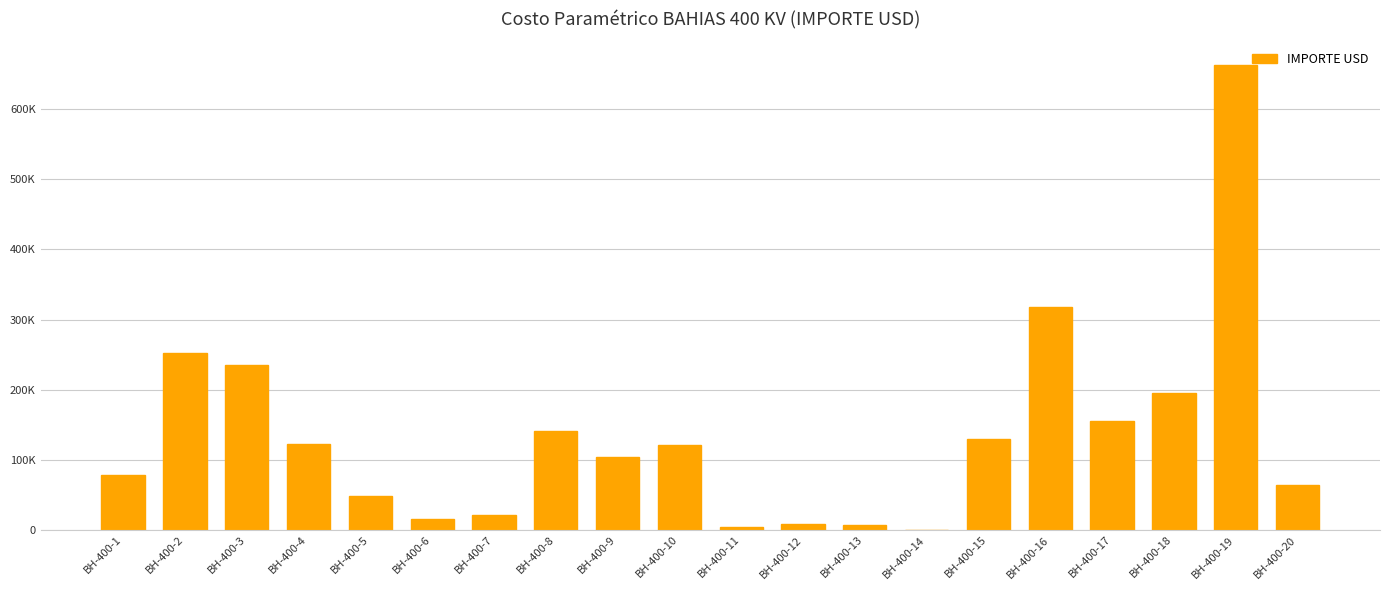

Reading left to right, what are all the values shown in this chart?

BH-400-1=78738.2	BH-400-2=252866.5	BH-400-3=235633.7	BH-400-4=121911.3	BH-400-5=48028.3	BH-400-6=15774.3	BH-400-7=20850.2	BH-400-8=141541.3	BH-400-9=103574.8	BH-400-10=120776.8	BH-400-11=4290.3	BH-400-12=8613.7	BH-400-13=6445.6	BH-400-14=0.0	BH-400-15=129703.3	BH-400-16=318042.6	BH-400-17=155002.4	BH-400-18=195166.3	BH-400-19=662825.7	BH-400-20=63580.9